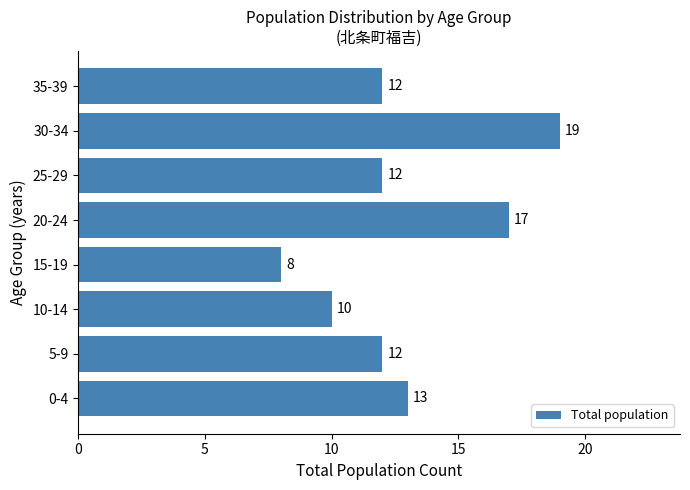

Reading top to bottom, extract all data points from this chart.

12	19	12	17	8	10	12	13